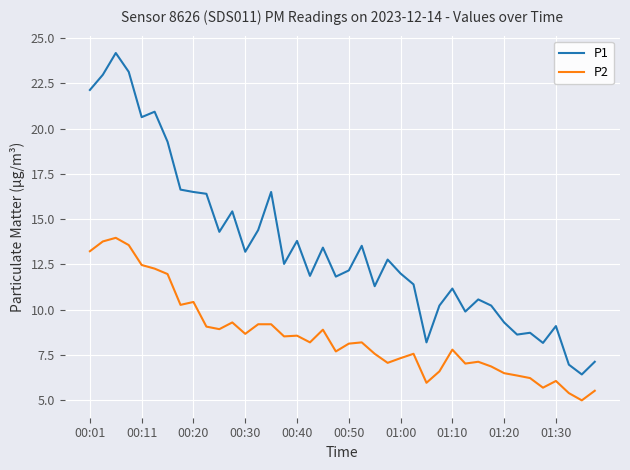

What is the lowest value of the P1 series?

6.4